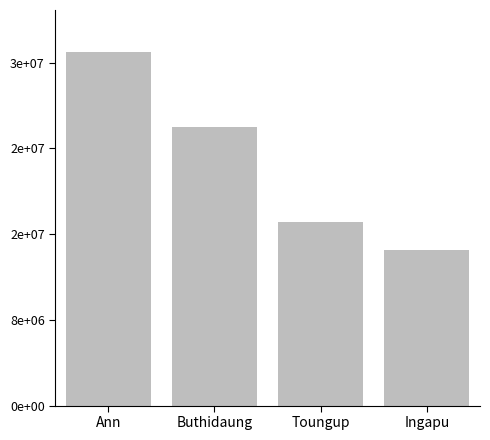

What is the label of the 2nd bar from the left?

Buthidaung